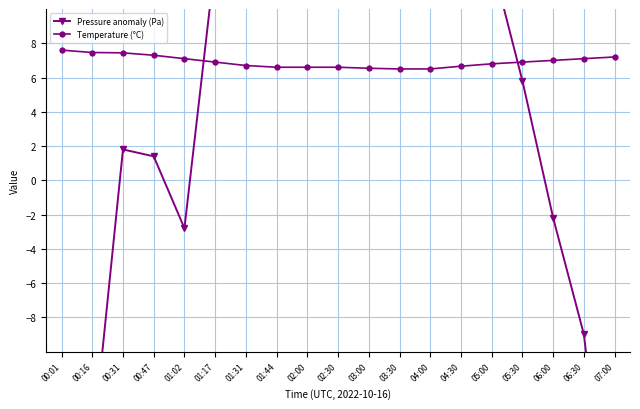

Between 01:02 and 06:00, which series saw the biggest shift?

Pressure anomaly (Pa)